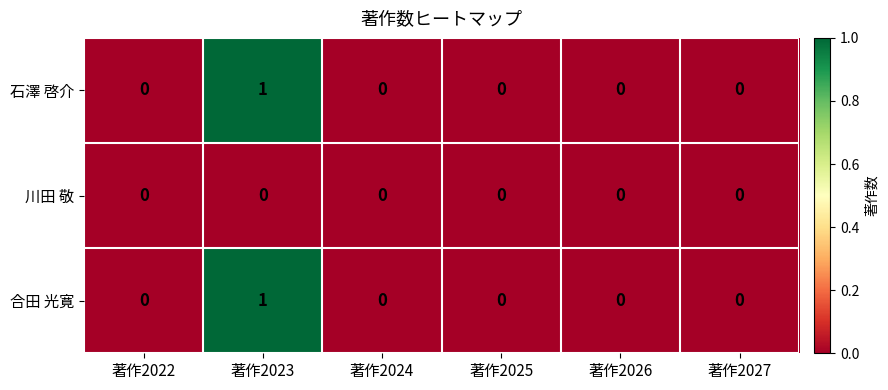

At which category does the chart reach its peak across all series?

著作2023